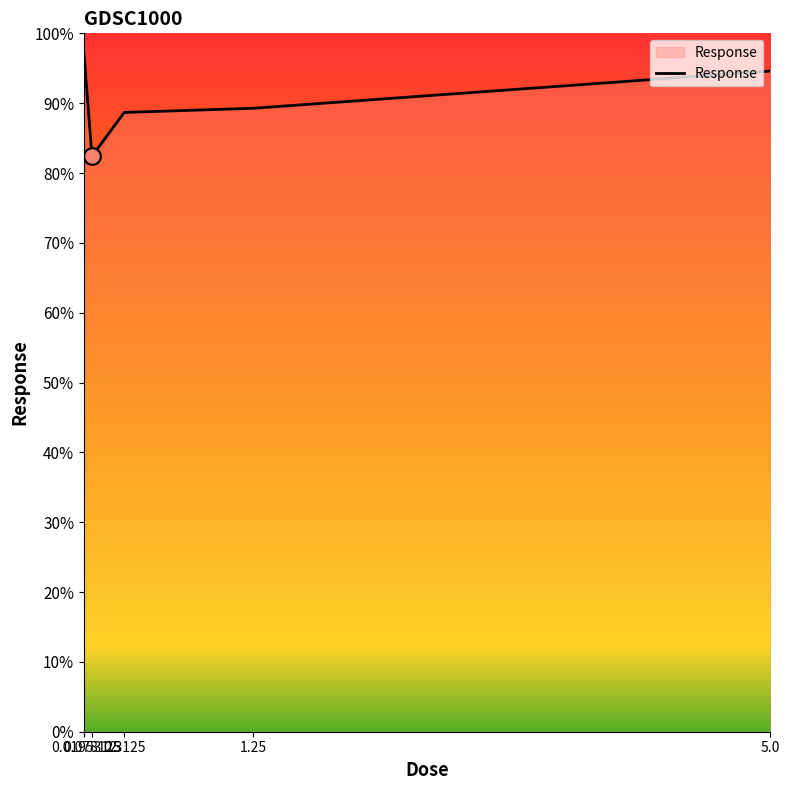

True or false: there are more than 1 points higher than both neighbors.

False